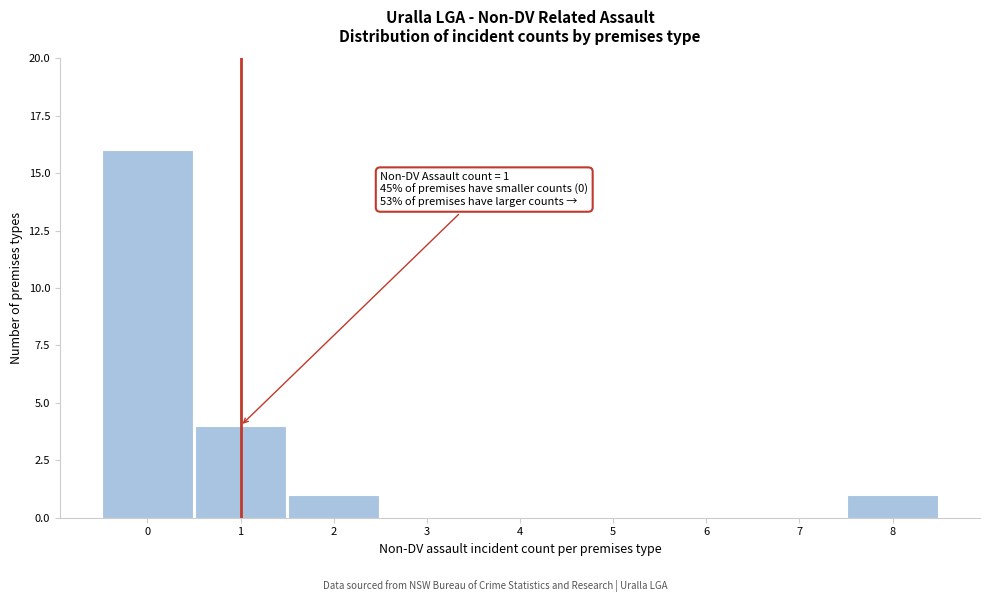

Over which range of the x-axis is the bar tallest?

-0.5 to 0.5